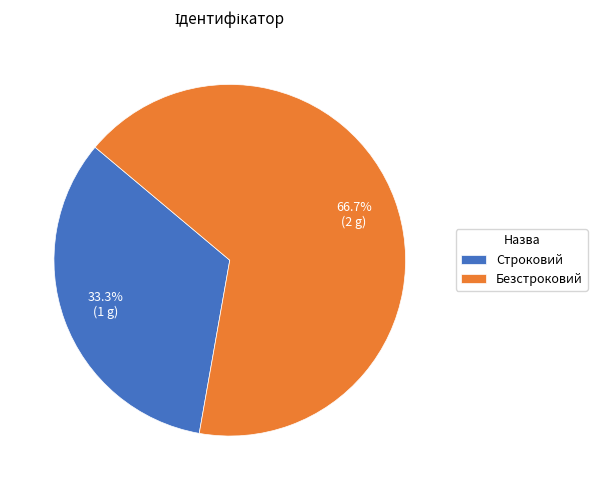

To the nearest percent, what portion does Безстроковий represent?

67%